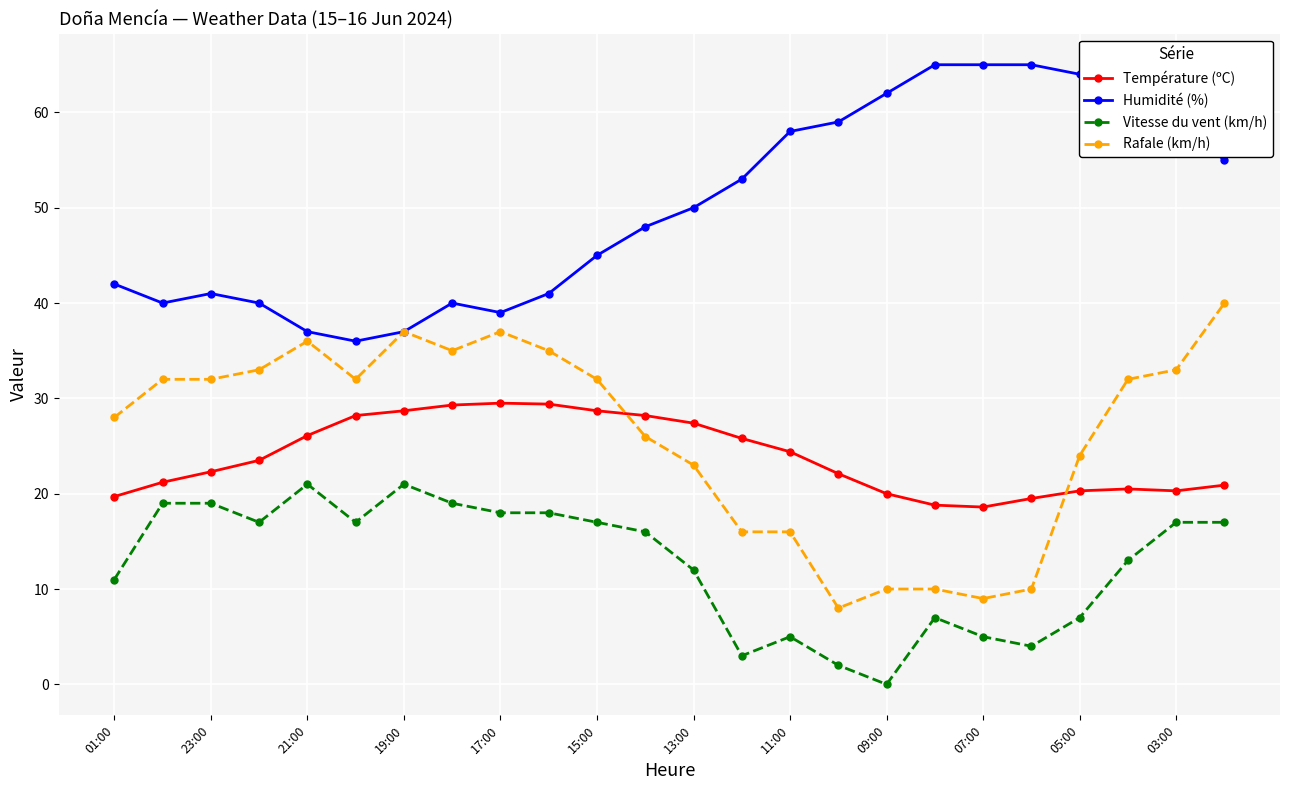

Does the chart display data point markers on the line(s)?

Yes